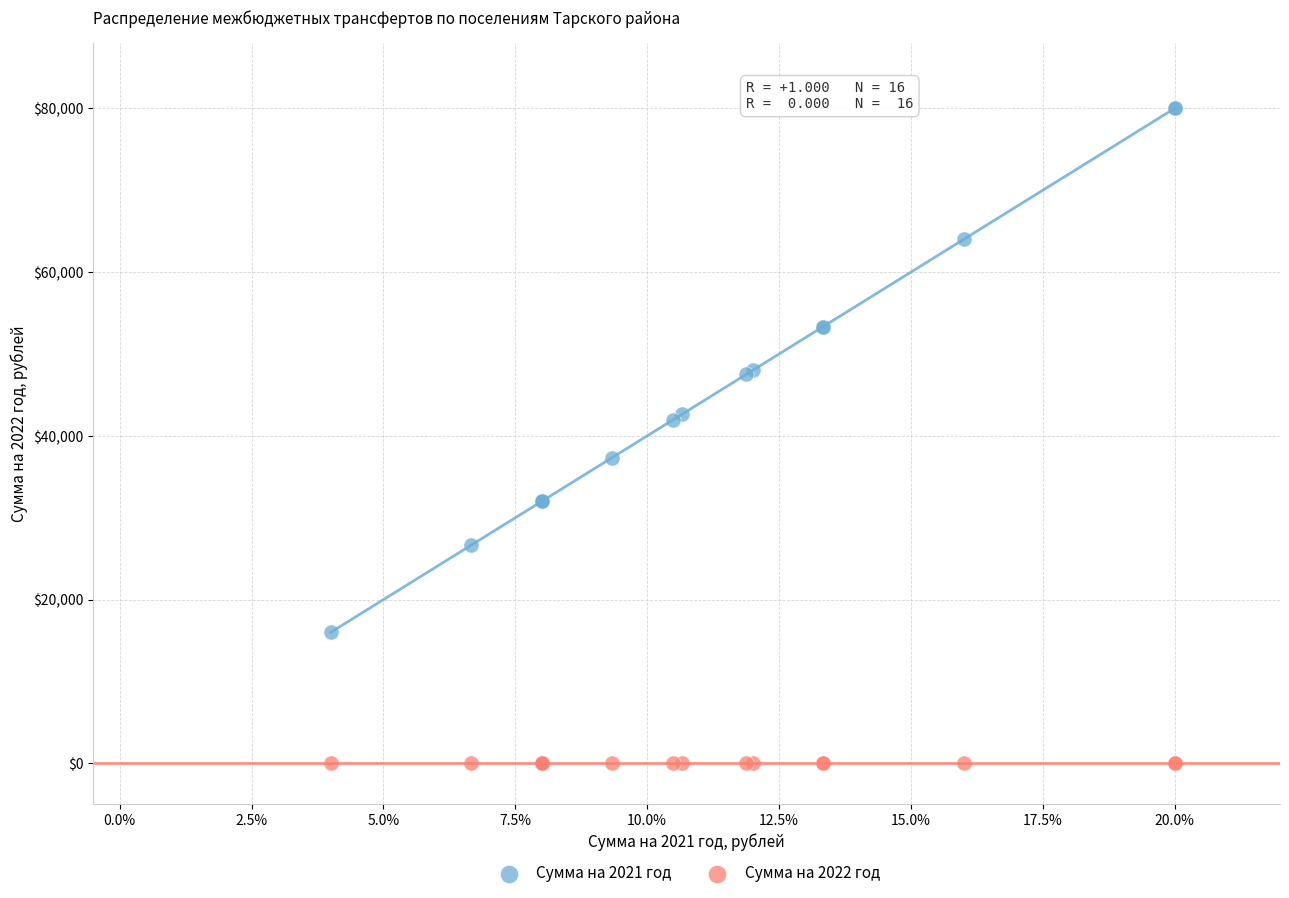

Which series contains the highest Y value?

Сумма на 2021 год